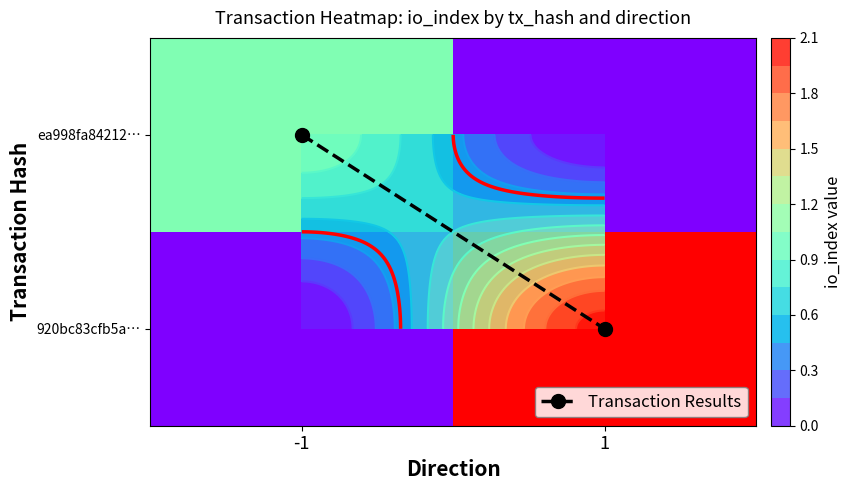

Which series has the largest total across all categories?

920bc83cfb5a…